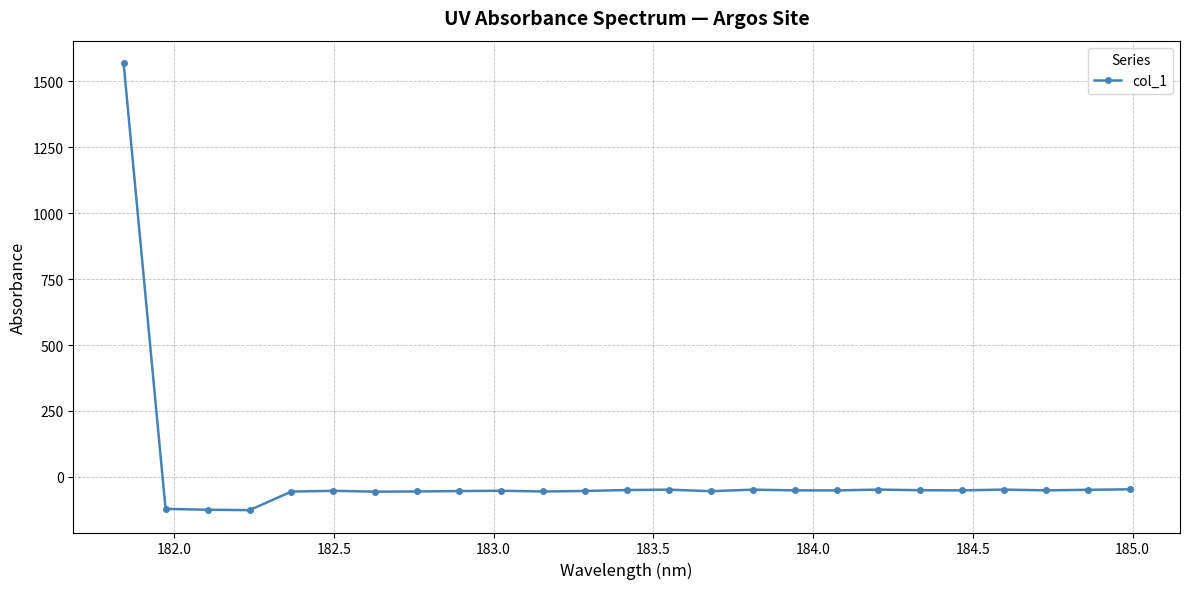

What is the value of the 22nd point from the left?

-47.8